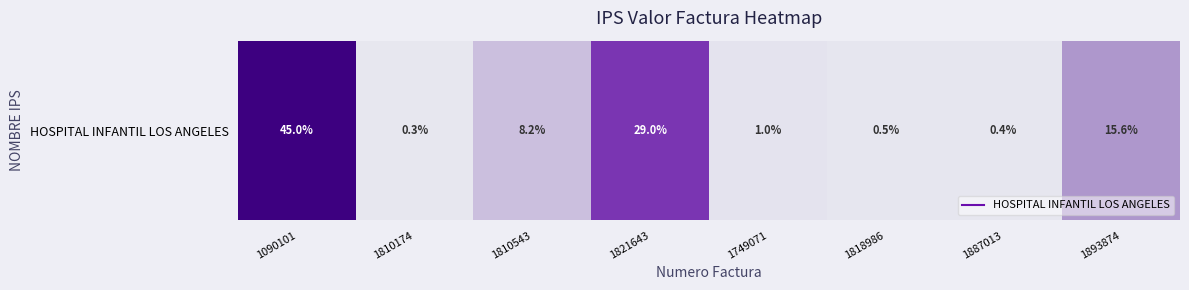

What is the smallest value displayed?

65700